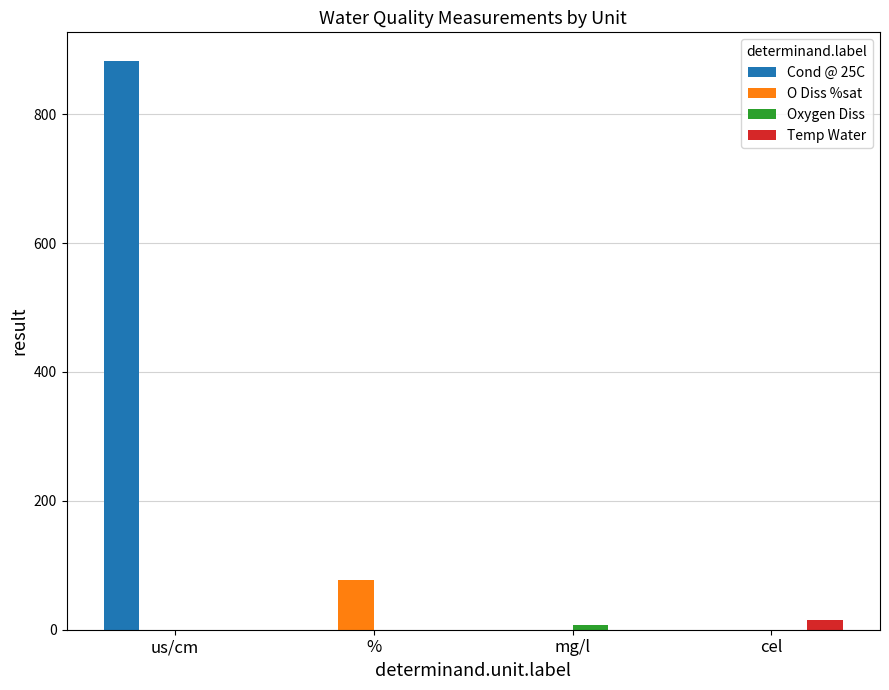

The Cond @ 25C series shows -582.1 at %. True or false?

False